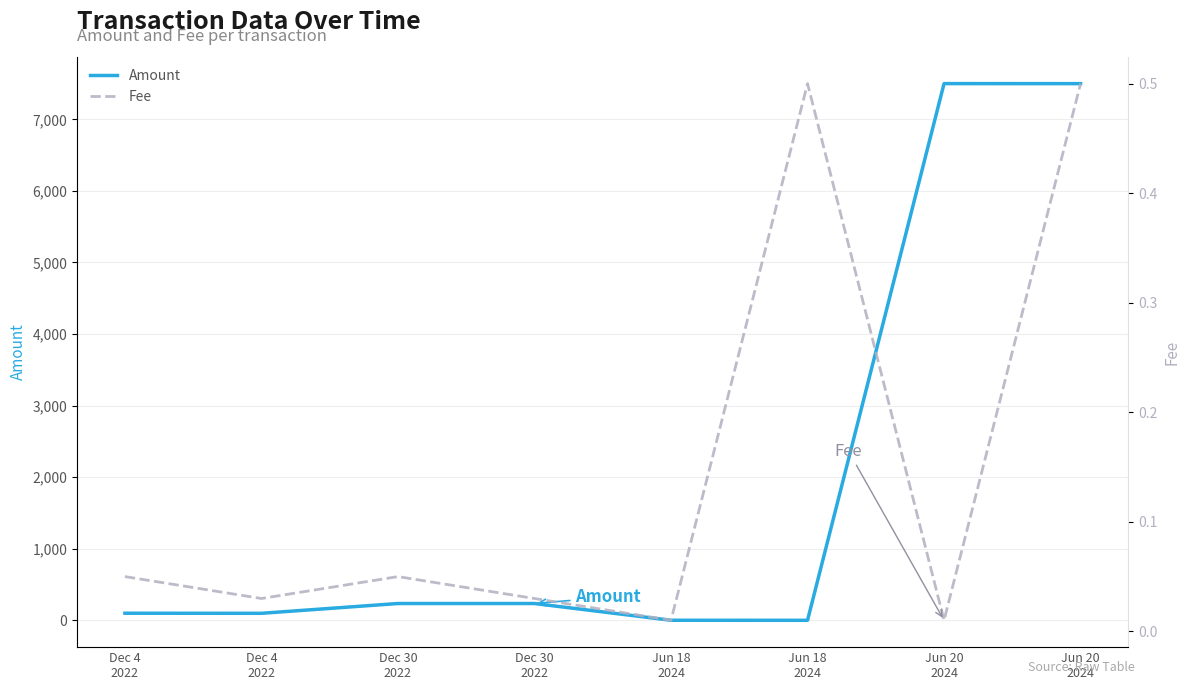

True or false: Amount and Fee intersect in this chart.

False